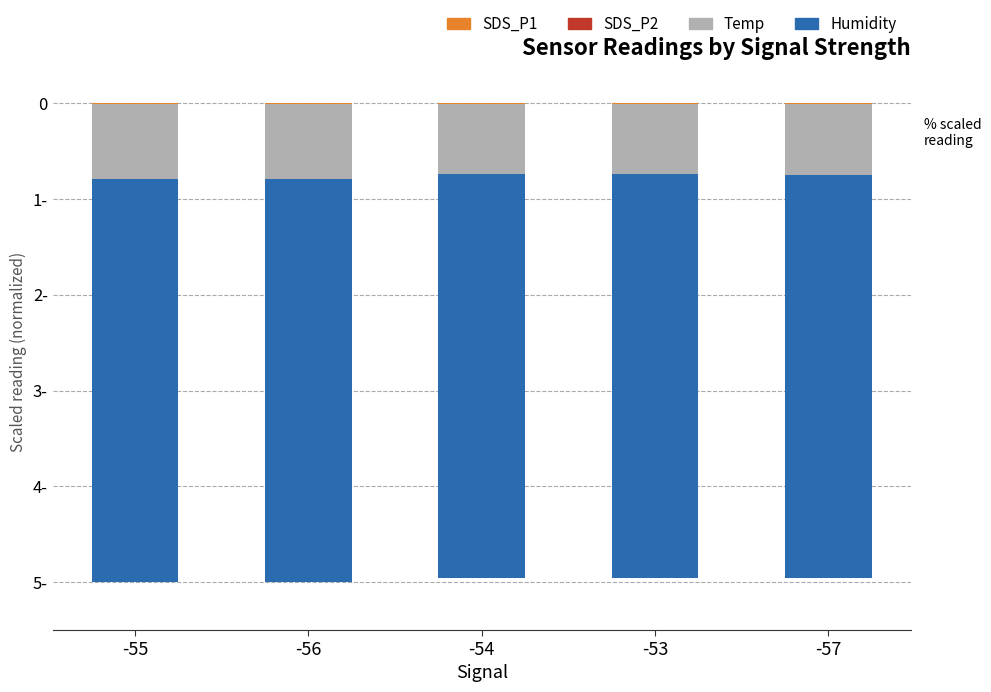

At how many categories does at least one series exceed -2?

5